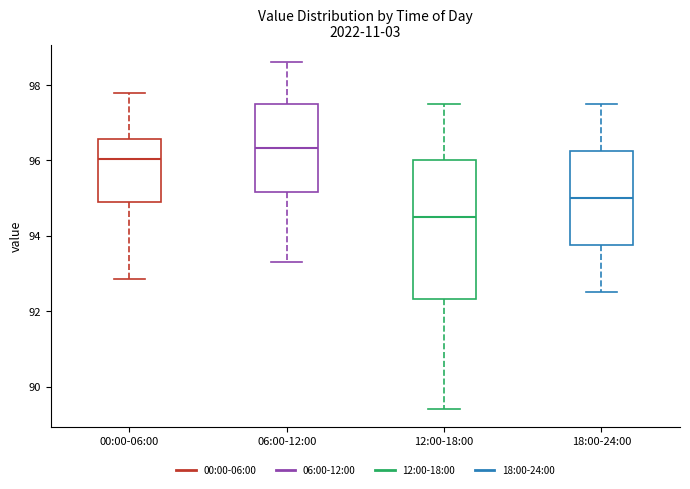

Comparing the boxes themselves (not the whiskers), which one is the tallest?

12:00-18:00